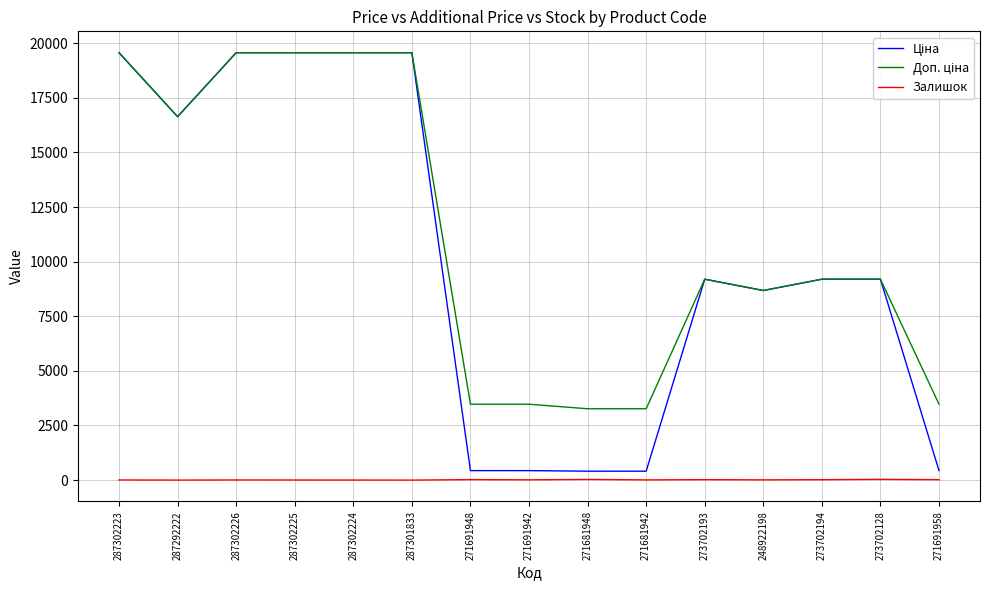

The Залишок series shows 11.0 at 248922198. True or false?

True